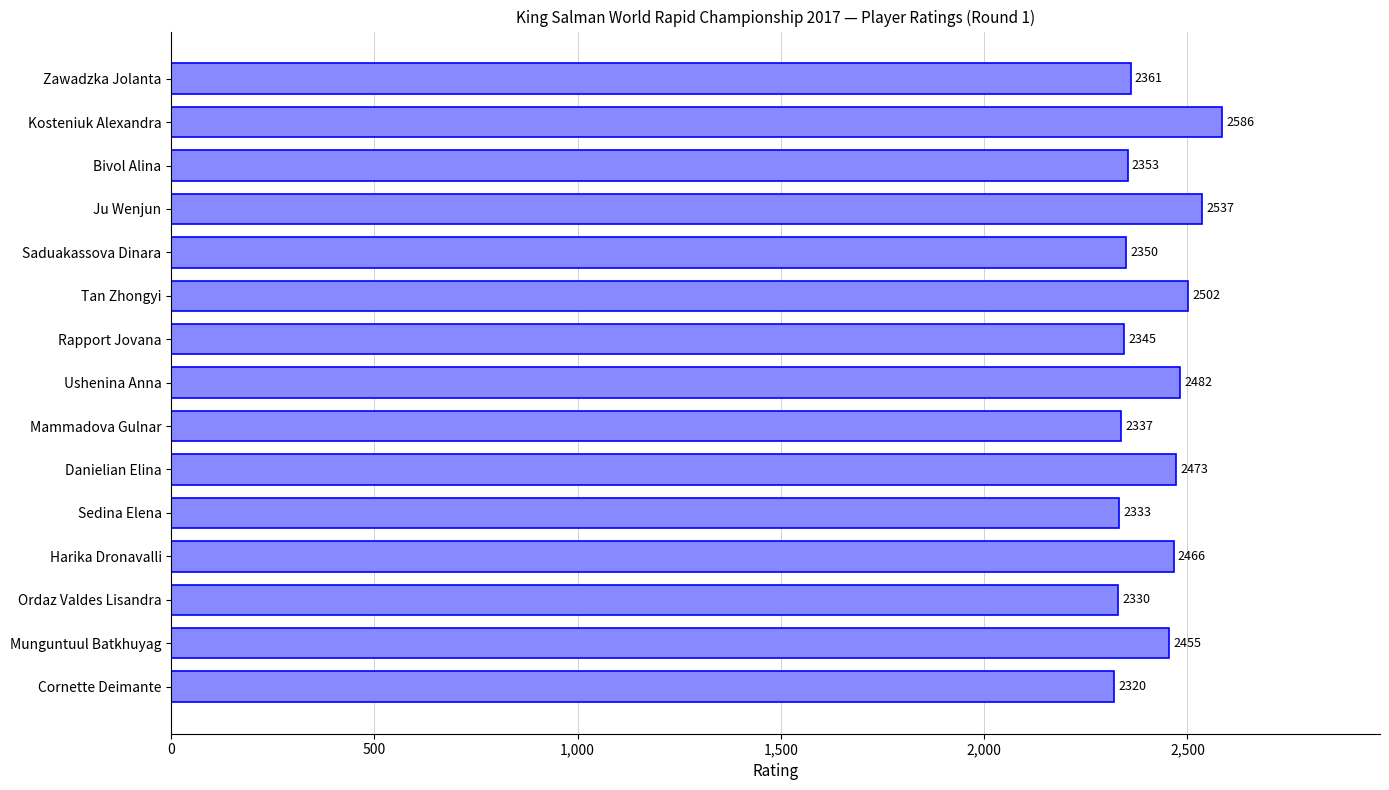

Reading bottom to top, transcribe all the data shown in this chart.

2320	2455	2330	2466	2333	2473	2337	2482	2345	2502	2350	2537	2353	2586	2361